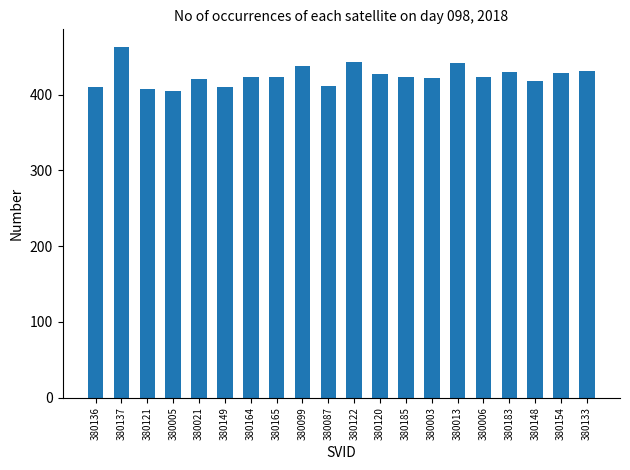

How many data points does each series have?

20